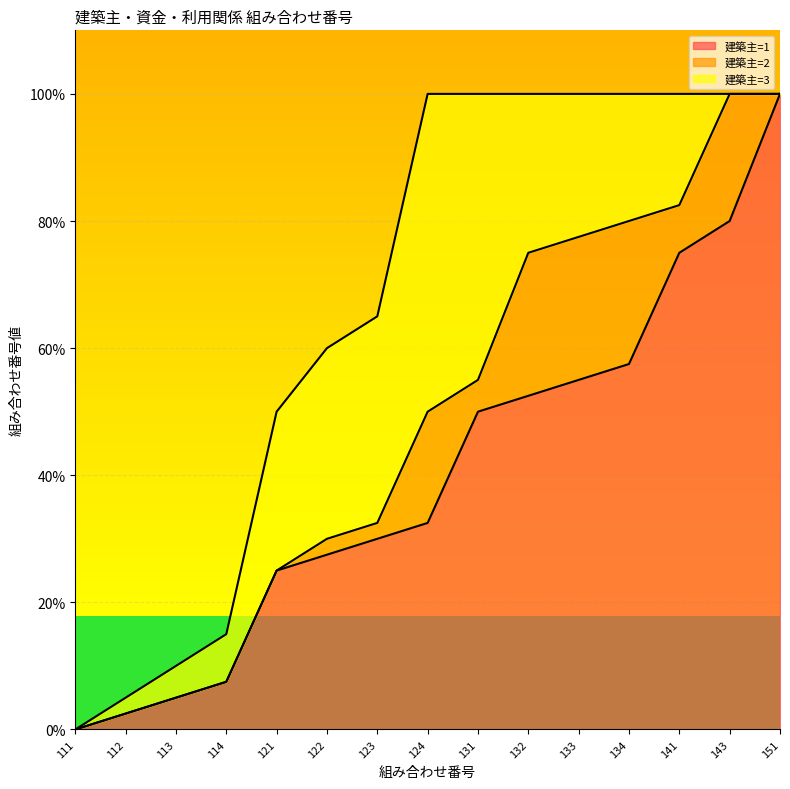

List the series in order of their overall mean, lowest first.

建築主=1, 建築主=2, 建築主=3